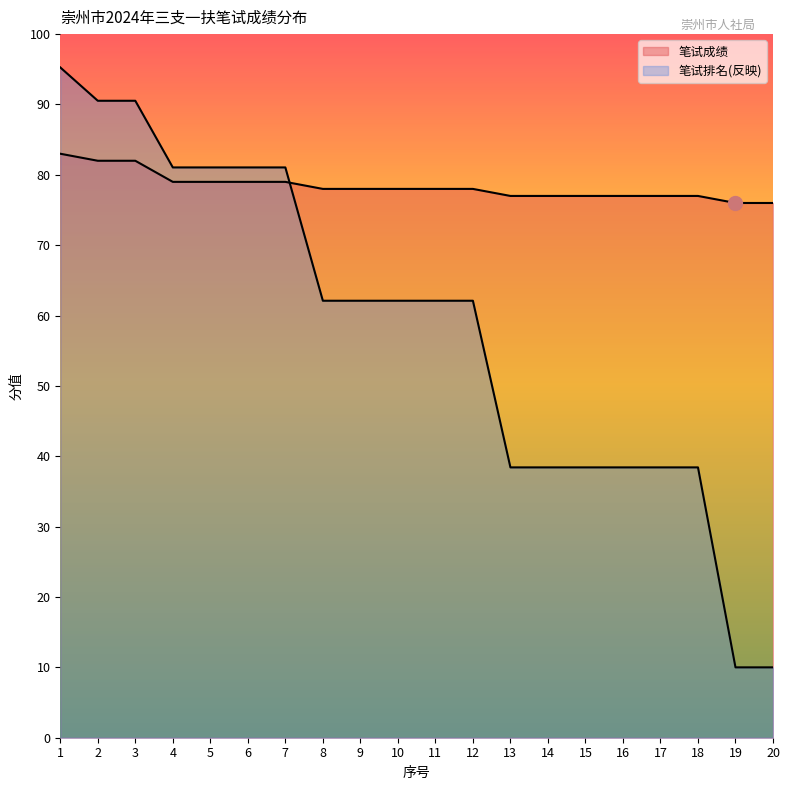

Which category has the highest value across all series?

1